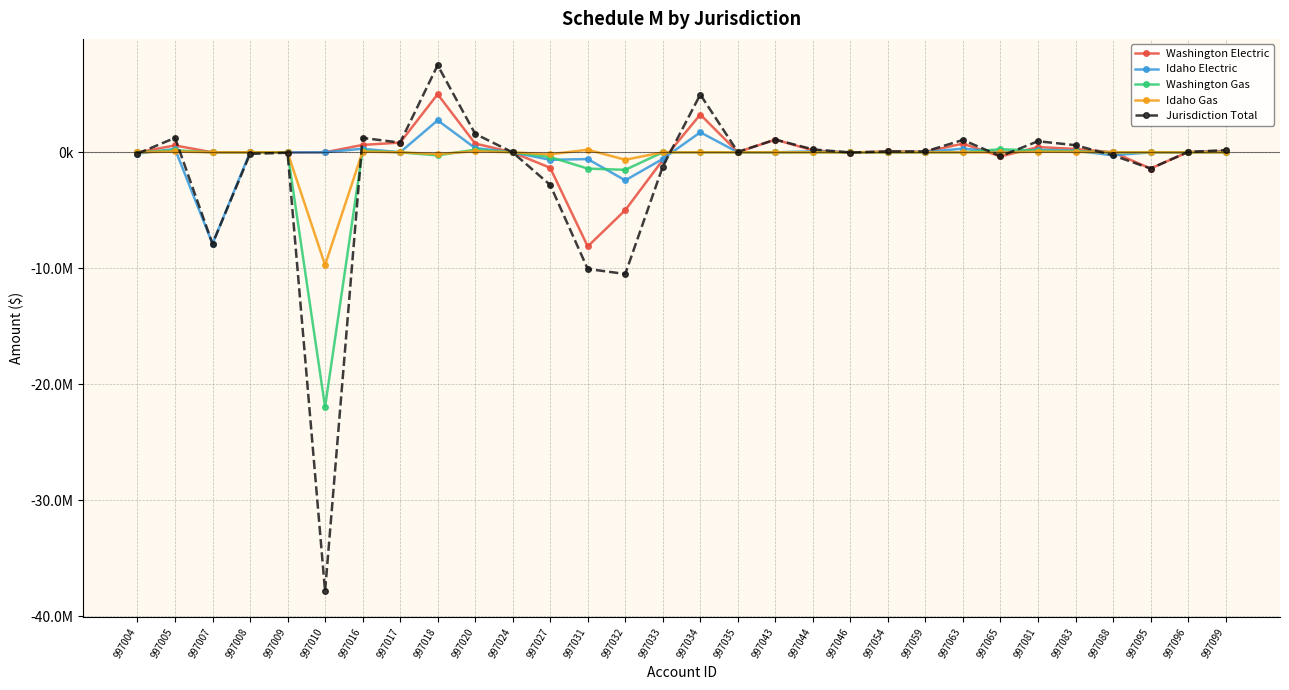

What is the spread (max minus min) of values at 997095?

1396907